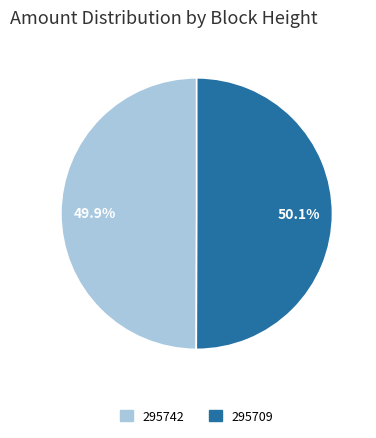

The 295742 slice represents 5% of the pie. True or false?

False